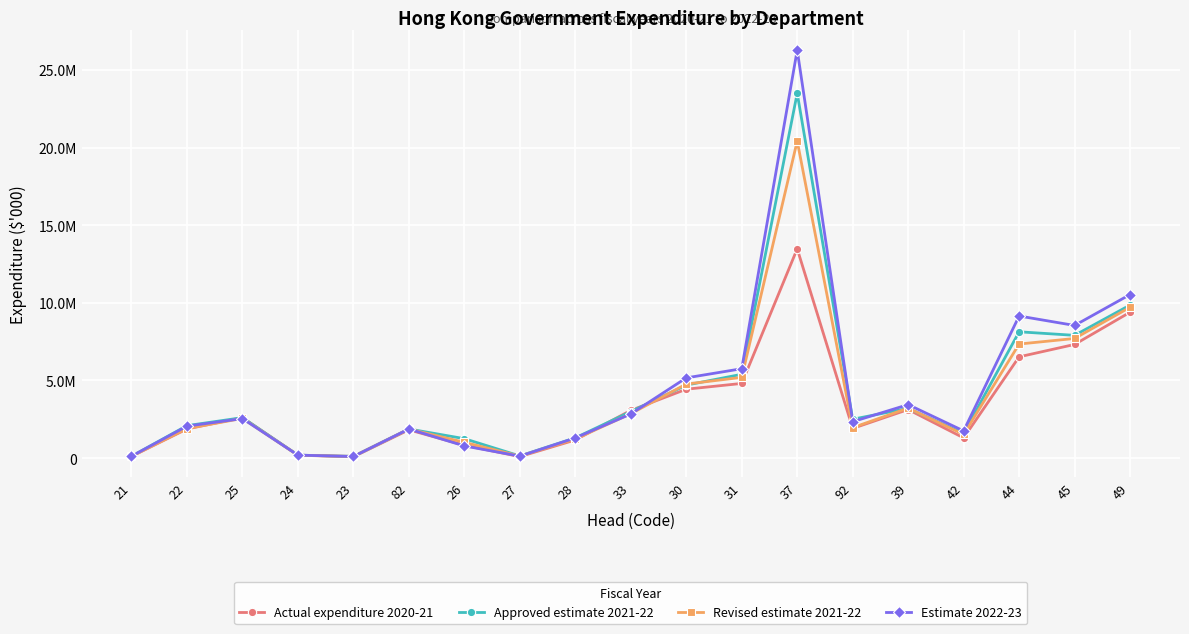

Rank the series by their maximum value, from lowest to highest.

Actual expenditure 2020-21, Revised estimate 2021-22, Approved estimate 2021-22, Estimate 2022-23